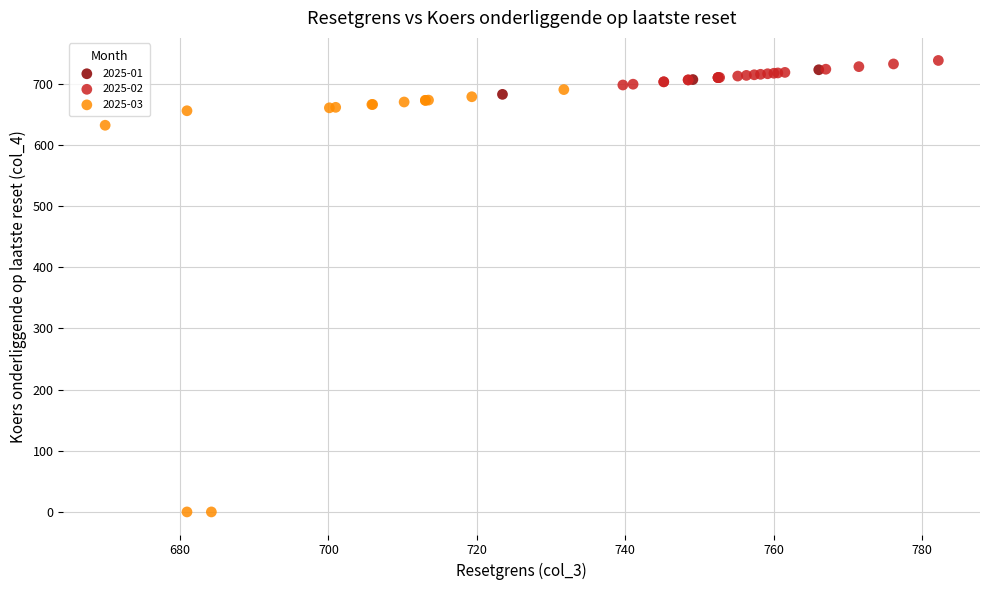

Which series contains the lowest Y value?

2025-03